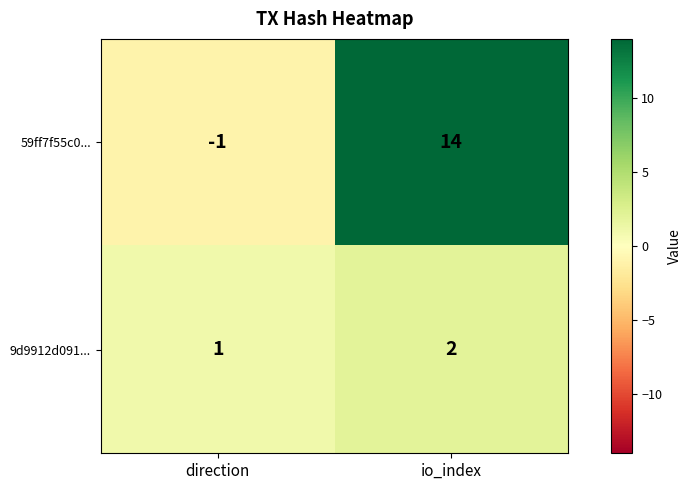

Reading left to right, extract all data points from this chart.

59ff7f55c0...: direction=-1	io_index=14
9d9912d091...: direction=1	io_index=2